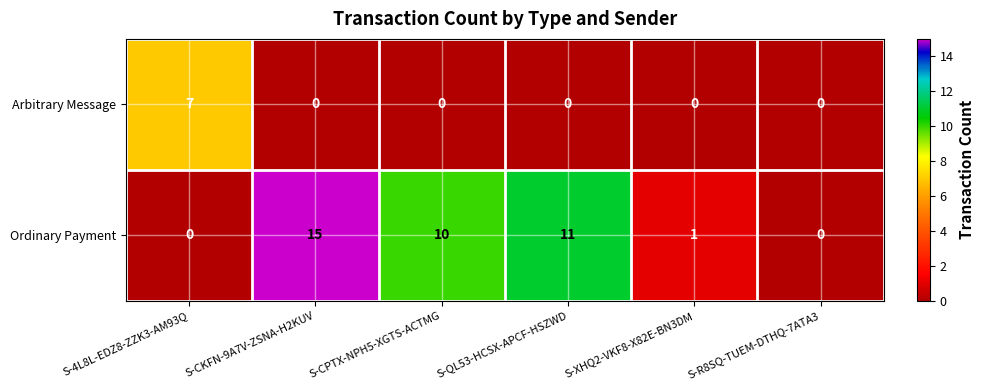

What is the difference between the maximum and second lowest values in the Arbitrary Message series?

7